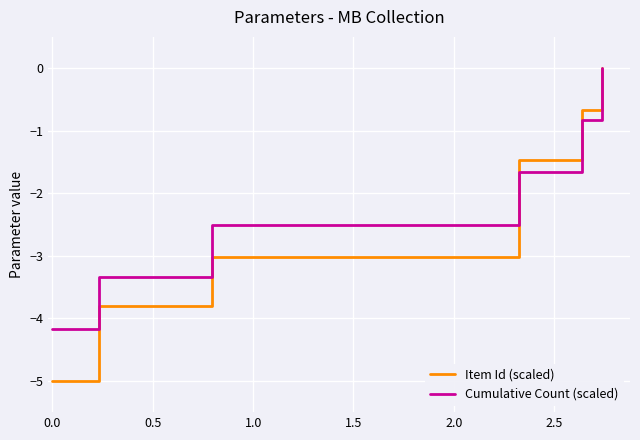

Reading left to right, transcribe all the data shown in this chart.

Item Id (scaled): -5.0	-3.8	-3.0	-1.5	-0.7	0.0
Cumulative Count (scaled): -4.2	-3.3	-2.5	-1.7	-0.8	0.0